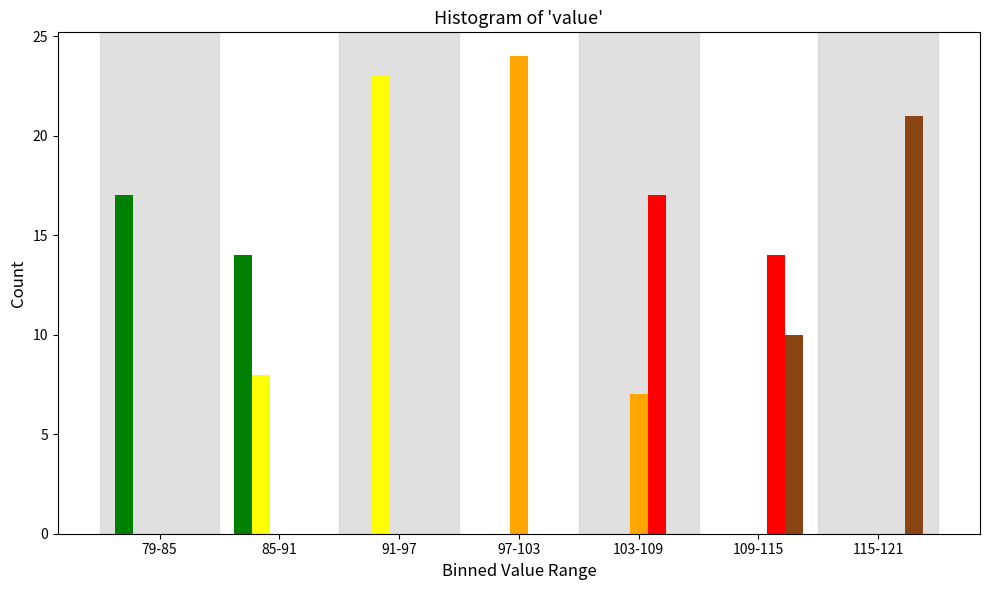

At which category does the chart reach its peak across all series?

97-103